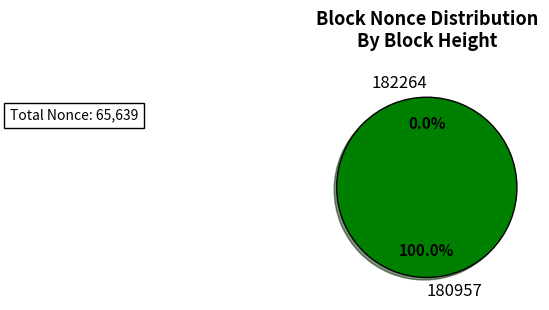

True or false: 180957 accounts for 88% of the total.

False